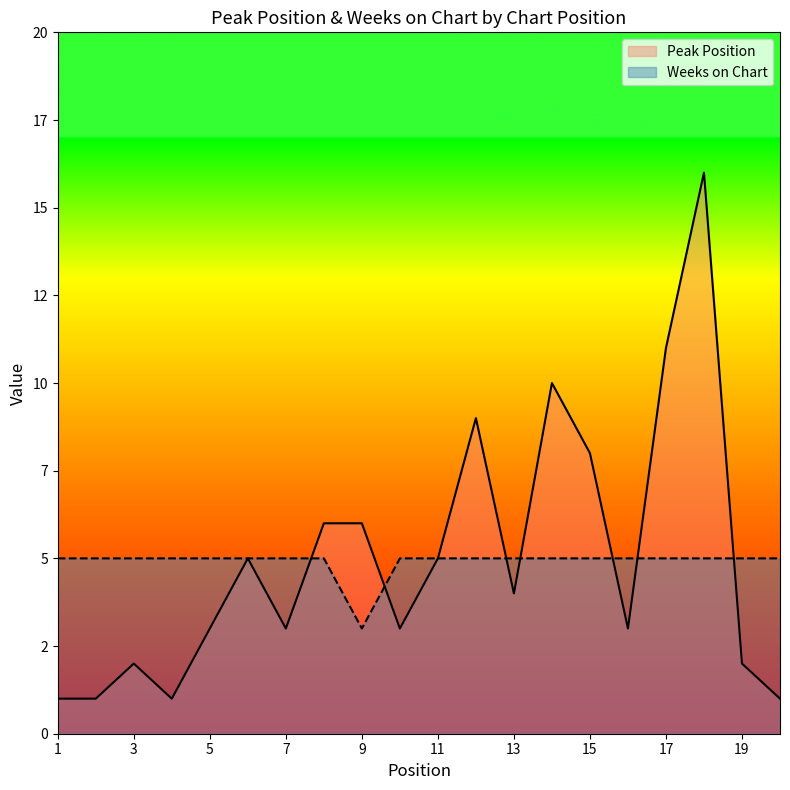

What is the difference between the highest and lowest values at 4?

4